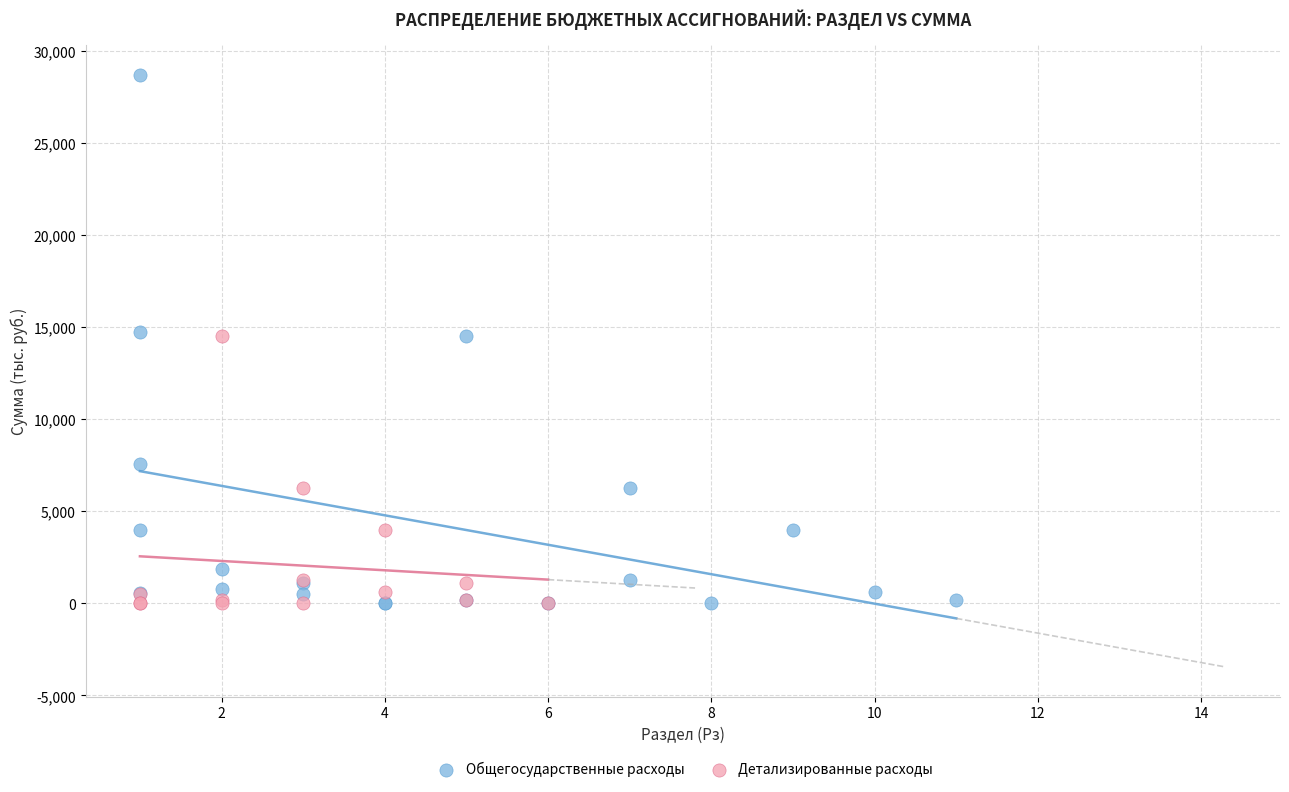

Which series has the widest spread of Y values?

Общегосударственные расходы